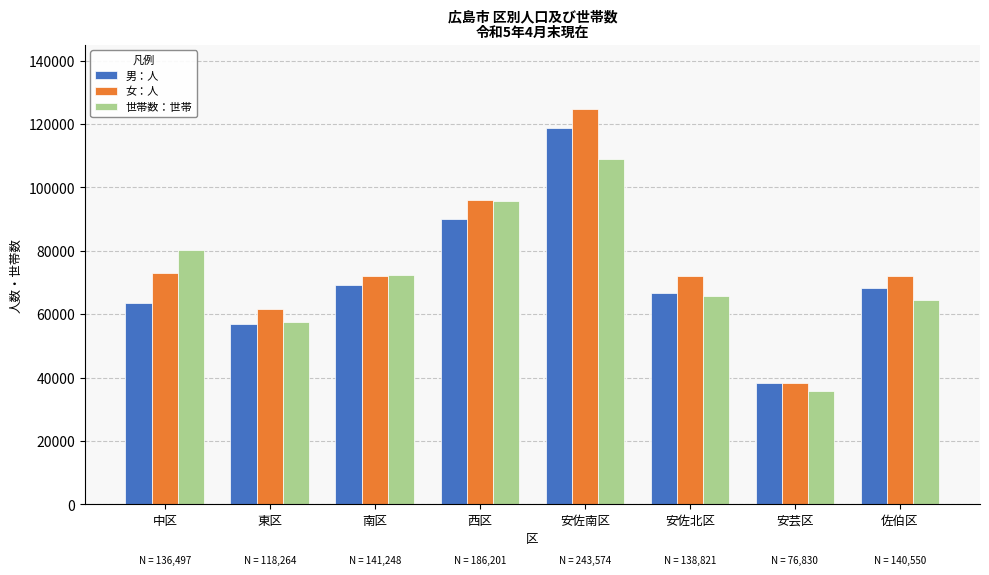

At which label does 男：人 reach its minimum?

安芸区